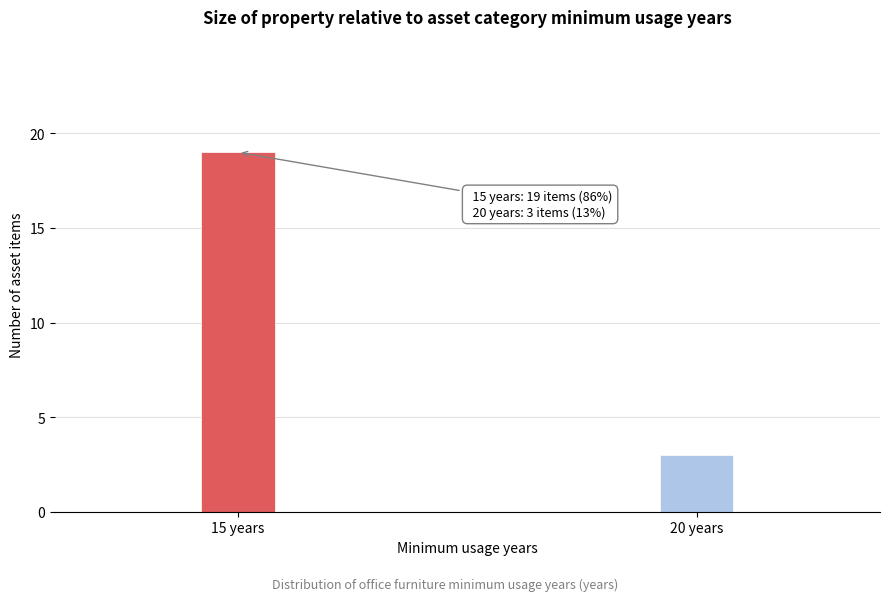

Reading right to left, what are all the values shown in this chart?

20 years=3	15 years=19